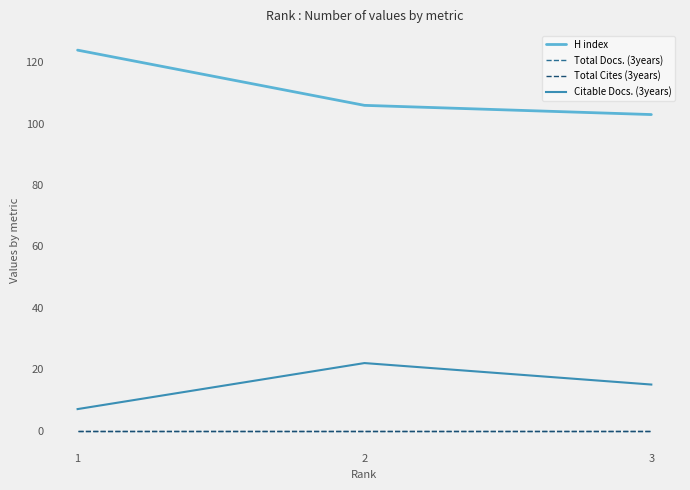

Is this an area chart (filled region under the line)?

No